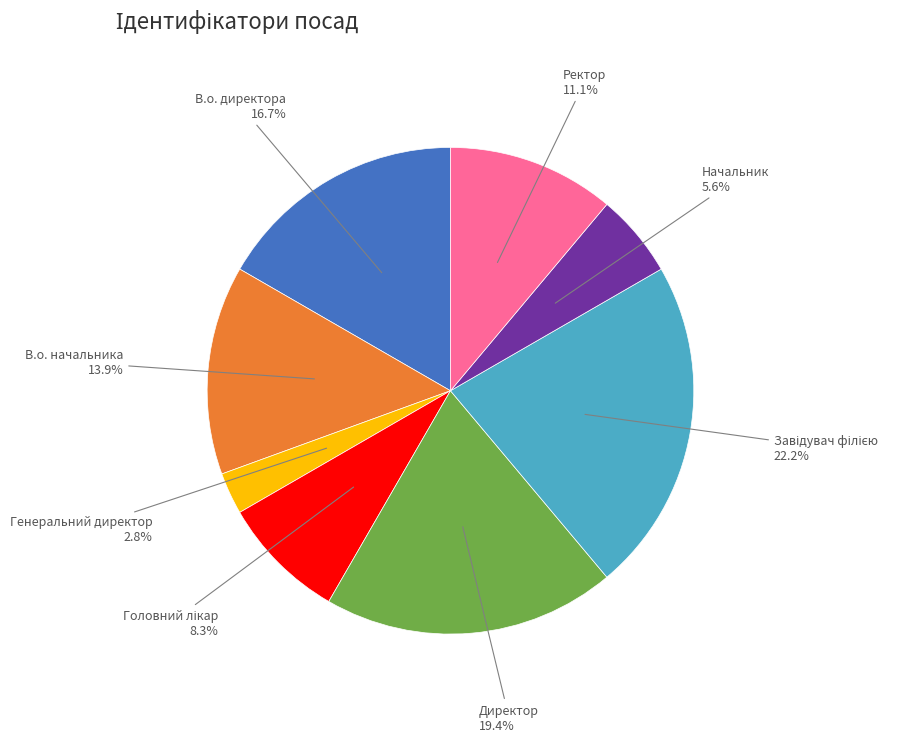

Which has a higher value, Директор or Начальник?

Директор